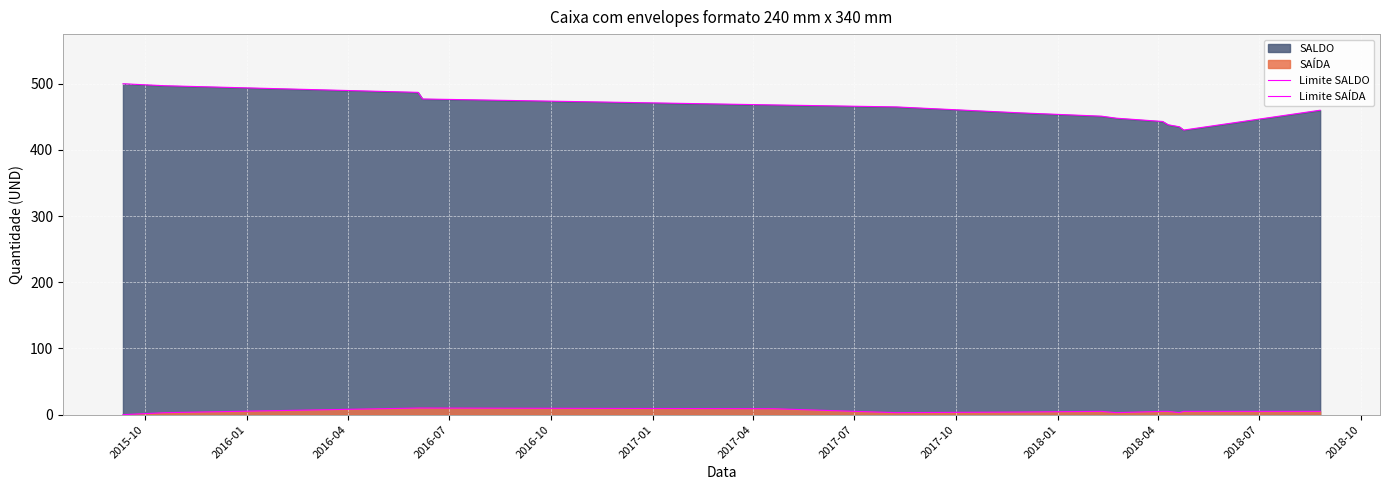

Reading left to right, list all the values displayed in this chart.

Limite SALDO: 500	497	487	477	468	465	456	451	448	443	438	435	430	460
Limite SAÍDA: 0	3	10	10	9	3	4	5	3	5	5	3	5	5